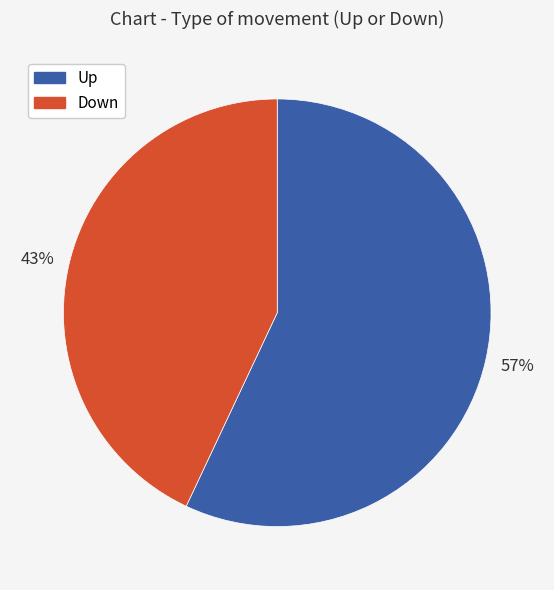

Is there any slice that represents more than half of the pie?

Yes